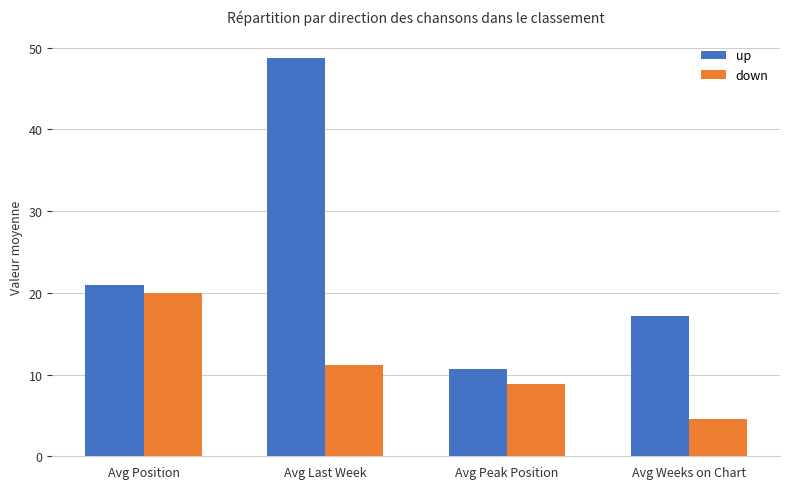

Is it true that up equals 21.0 at Avg Position?

True